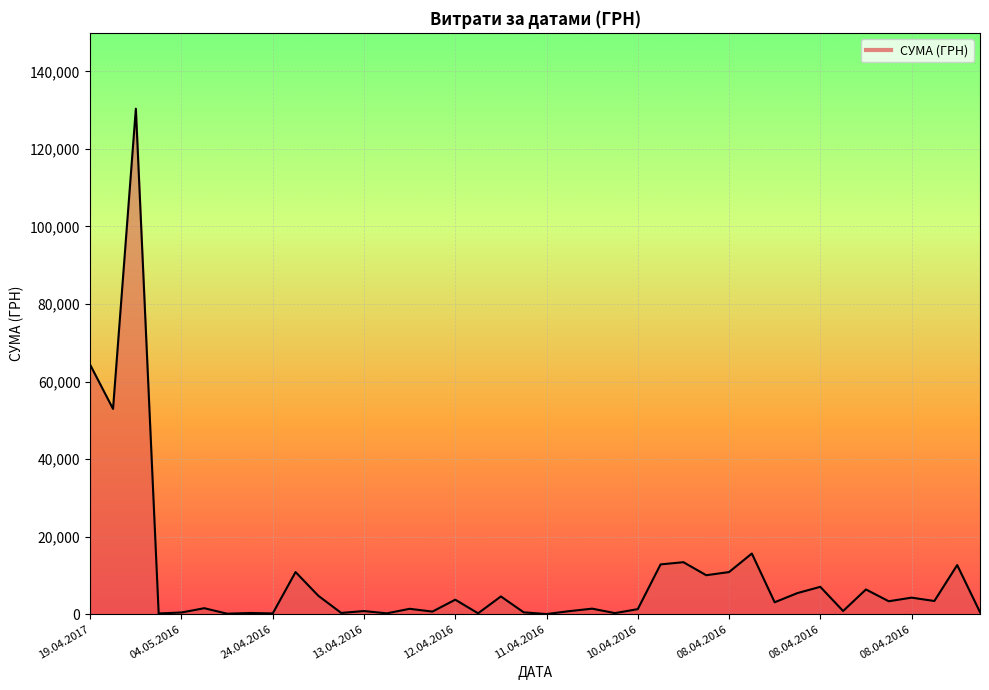

What is the difference between the maximum and minimum values?

130357.3